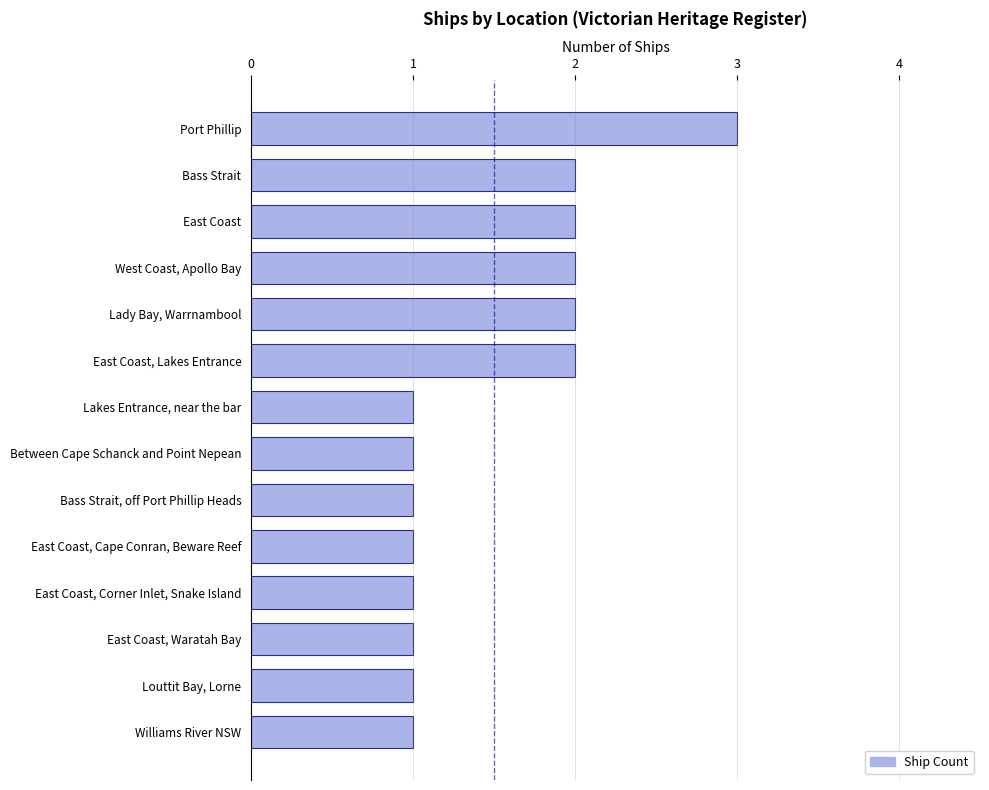

What is the minimum value shown in the chart?

1